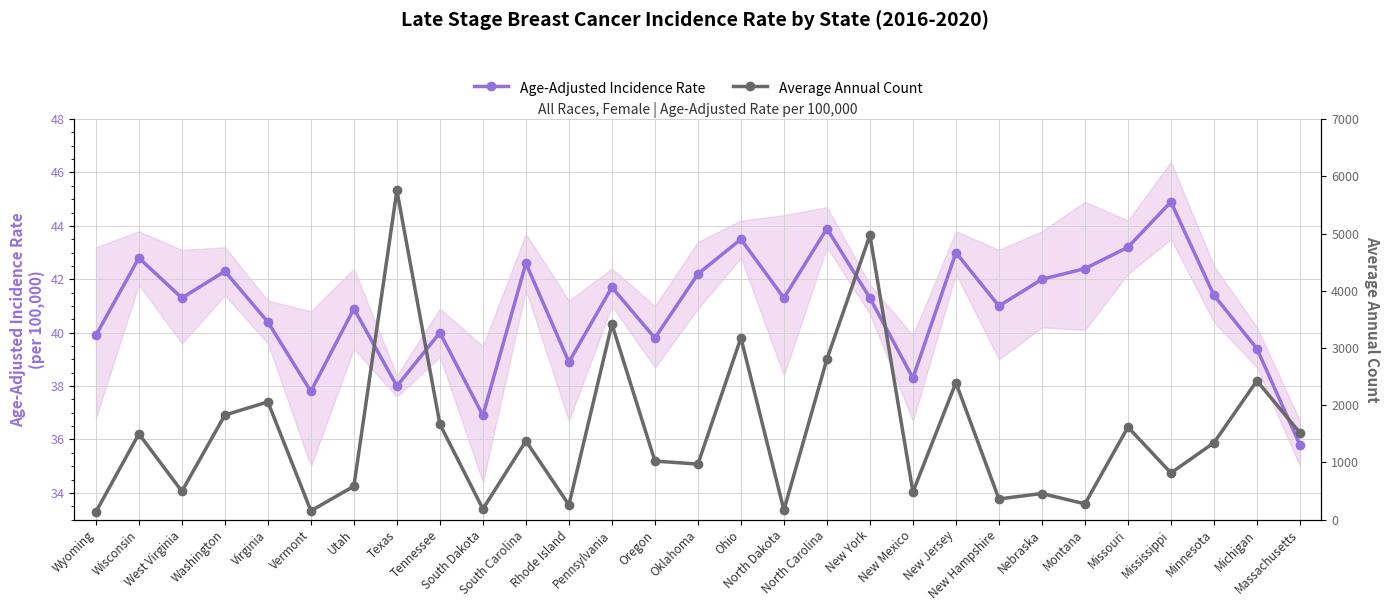

What is the spread (max minus min) of values at New Mexico?

444.7